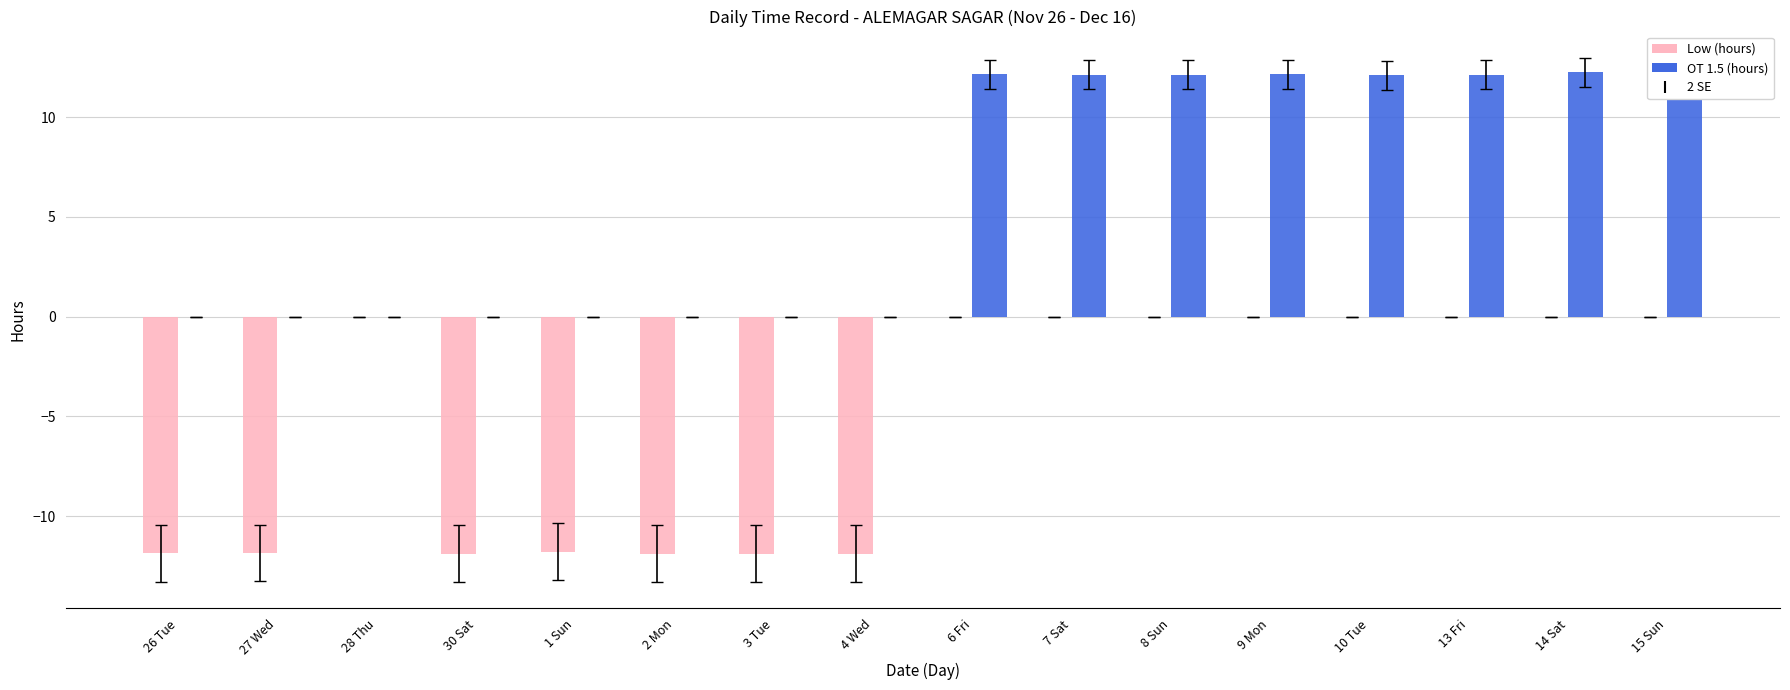

What is the approximate value of Low (hours) at 3 Tue?

-11.9